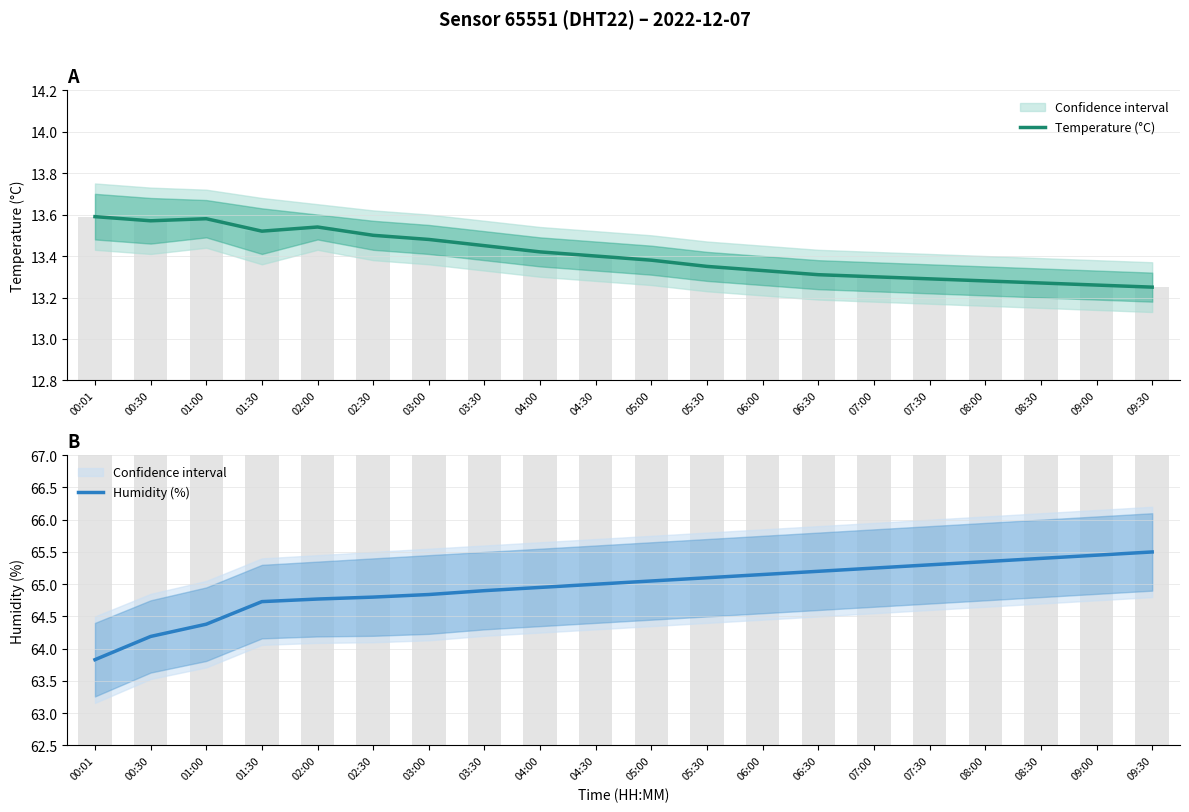

What is the difference between the highest and lowest values at 07:30?

52.0